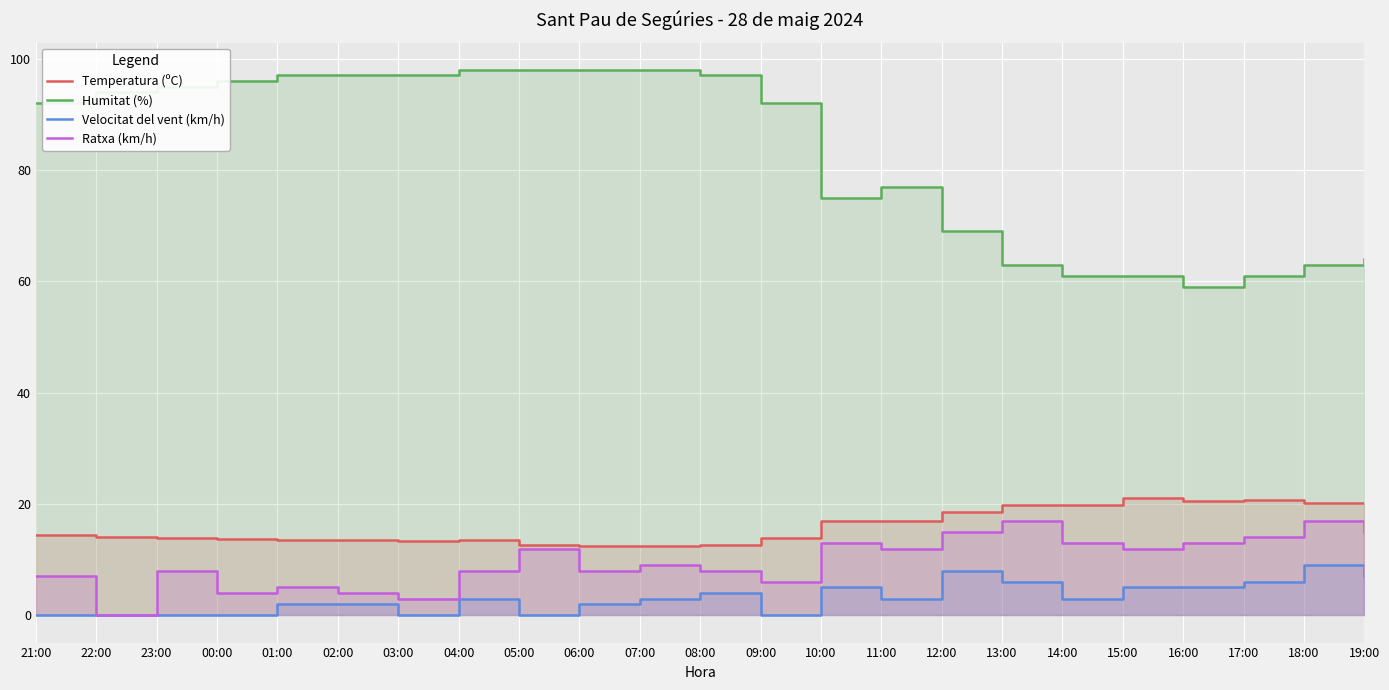

Which series has the widest spread of values?

Humitat (%)